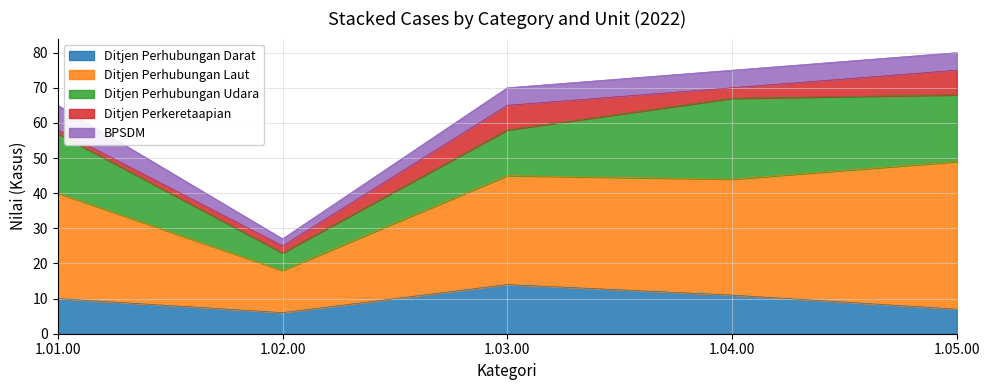

What is the minimum value for Ditjen Perhubungan Darat?

6